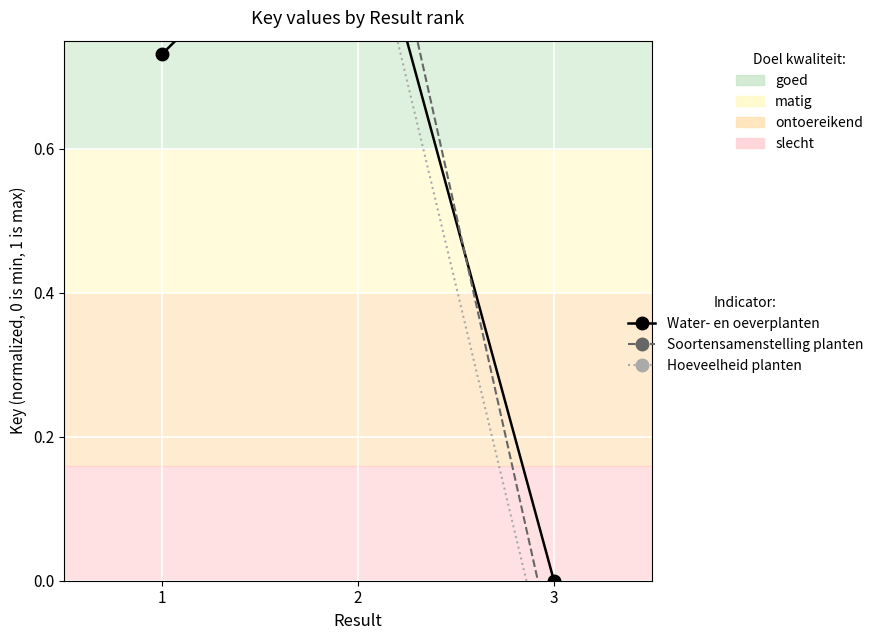

Between 1 and 2, which series saw the biggest shift?

Soortensamenstelling planten